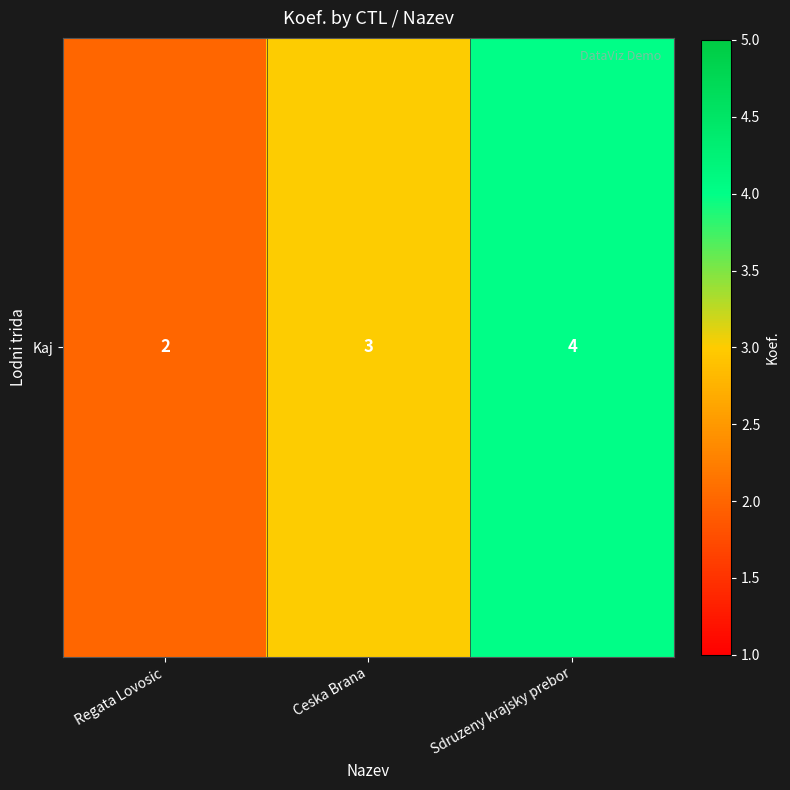

What is the difference between the maximum and minimum values?

2